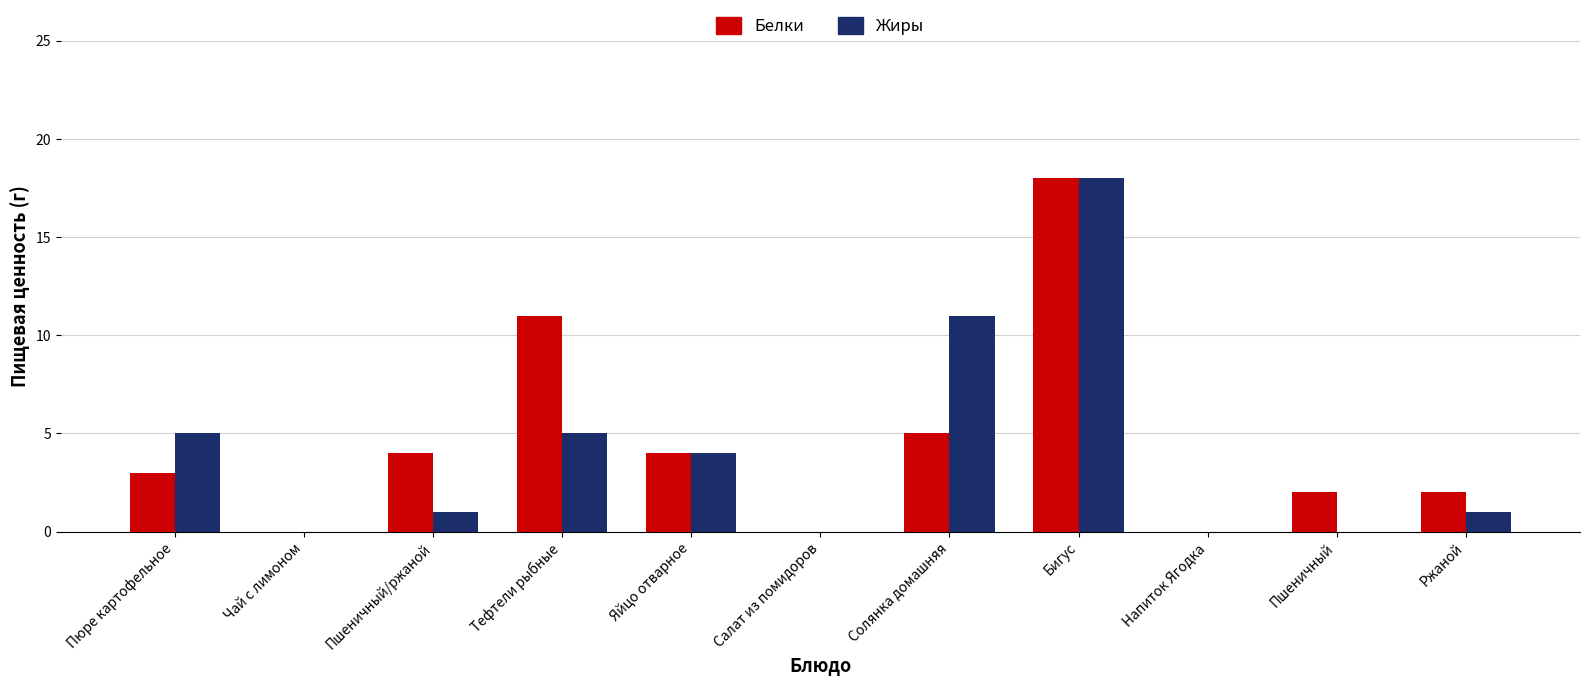

What are all the series names shown in the legend?

Белки, Жиры